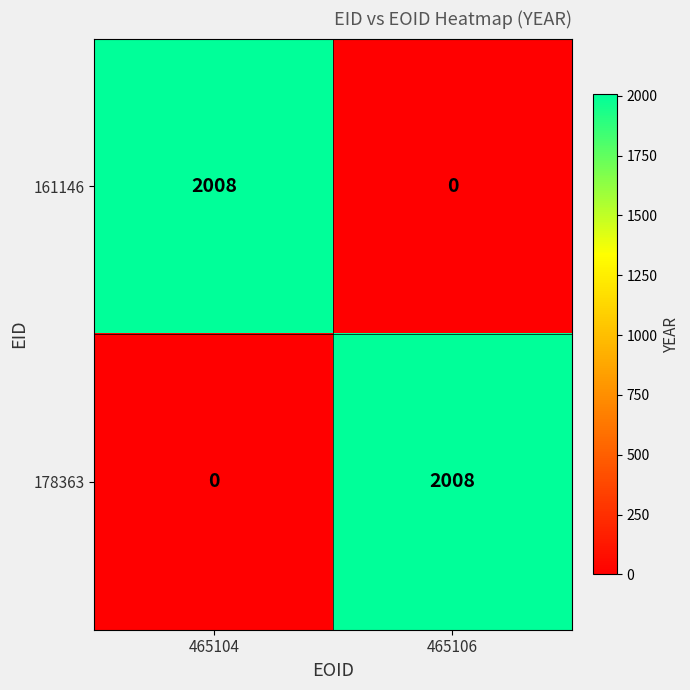

What is the maximum value shown in the chart?

2008